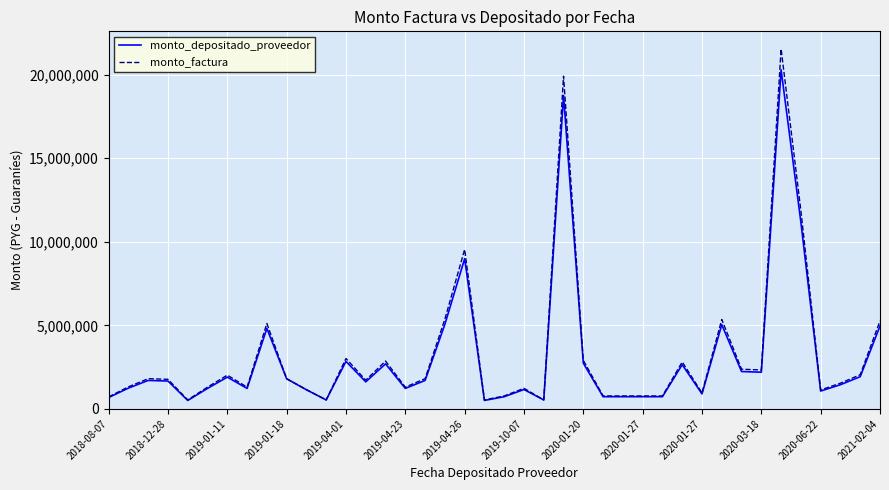

Which series has the largest range (max minus min)?

monto_factura